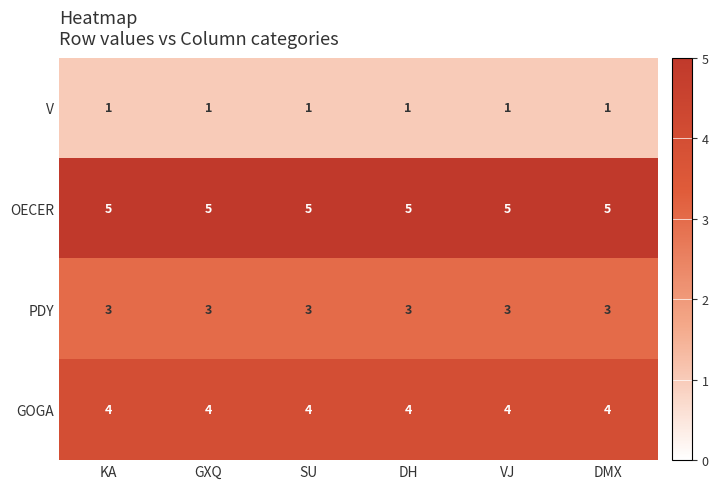

What is the average value of the PDY series?

3